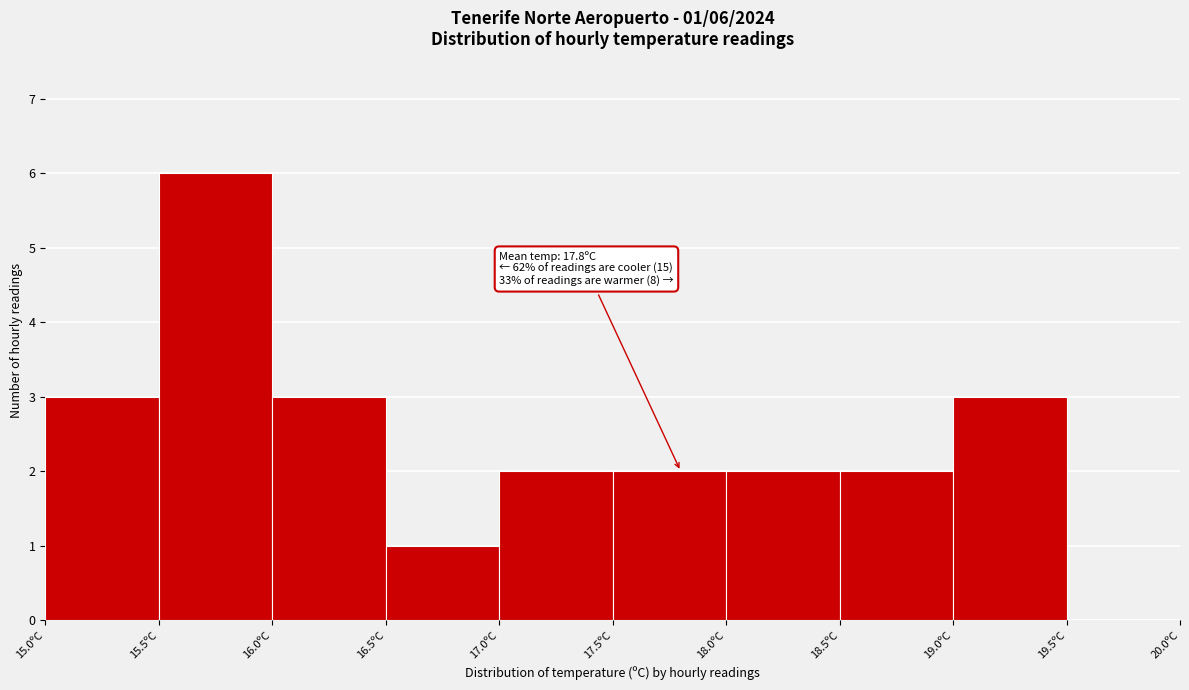

Over which range of the x-axis is the bar tallest?

15.5 to 16.0